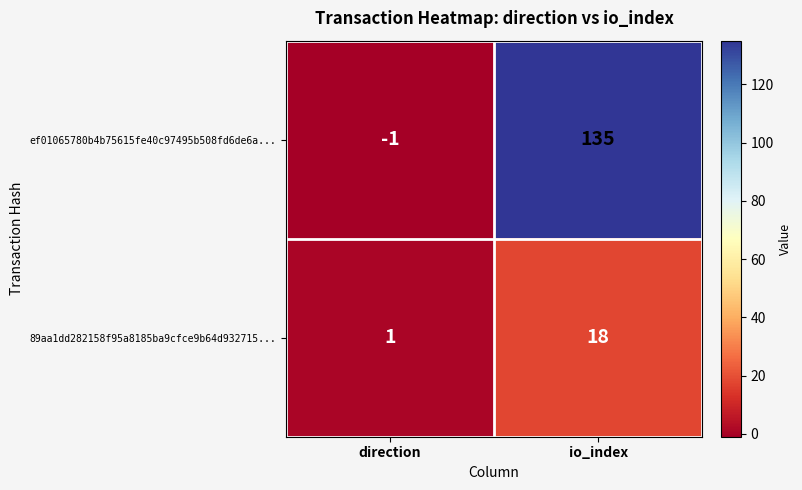

What is the spread (max minus min) of values at direction?

2